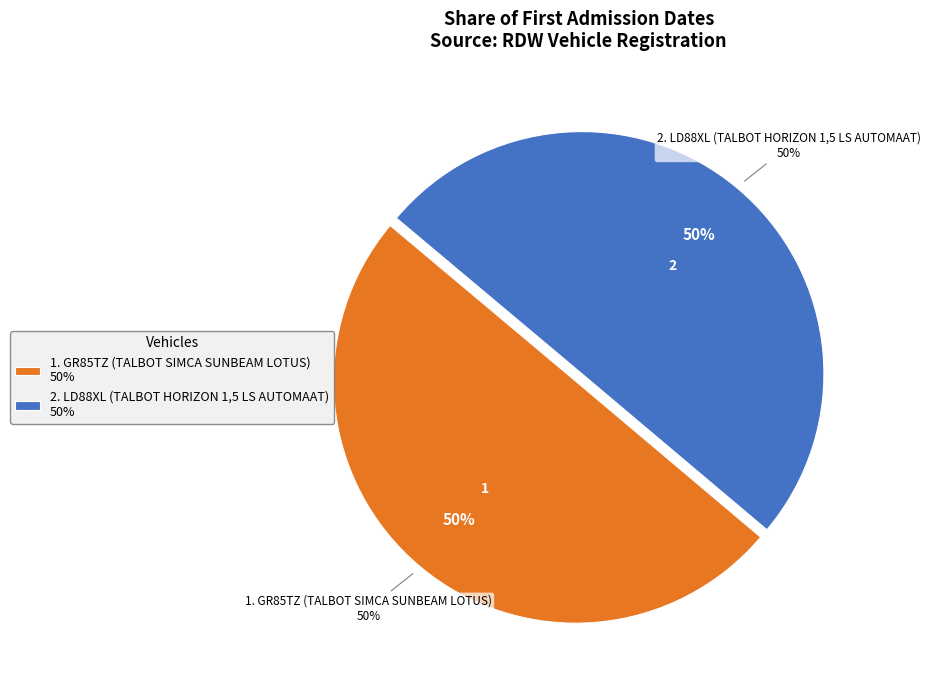

To the nearest percent, what is the average slice percentage?

50%